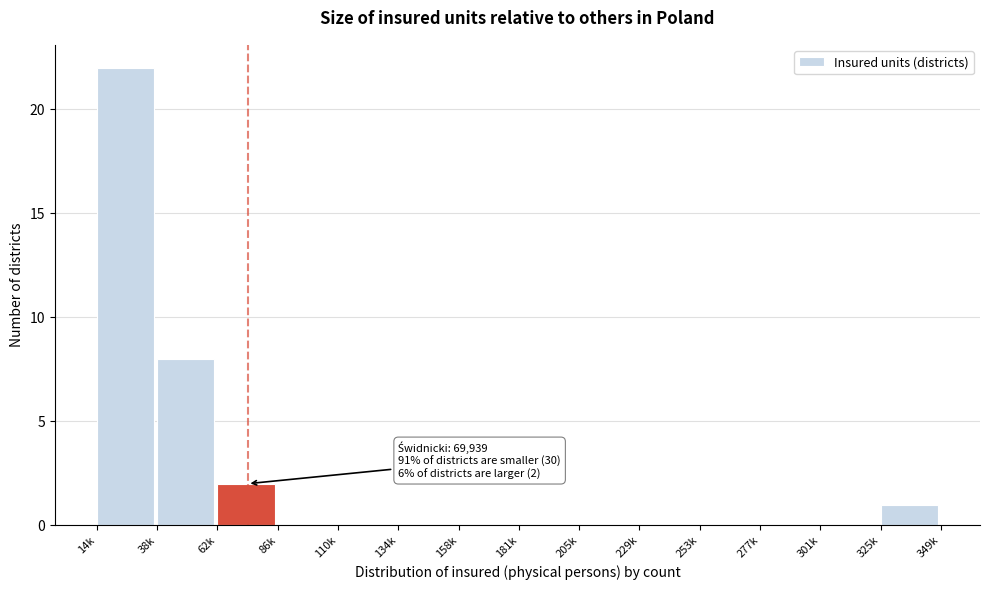

Reading left to right, transcribe all the data shown in this chart.

14k=22	38k=8	62k=2	86k=0	110k=0	134k=0	158k=0	181k=0	205k=0	229k=0	253k=0	277k=0	301k=0	325k=1